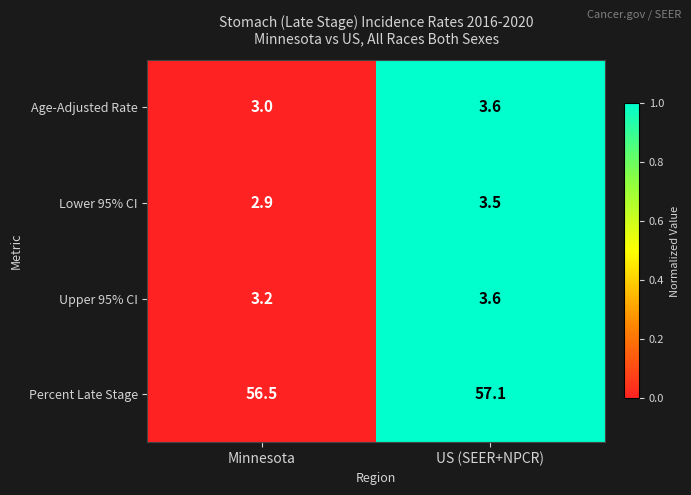

The Age-Adjusted Rate series shows 1.2 at Minnesota. True or false?

False